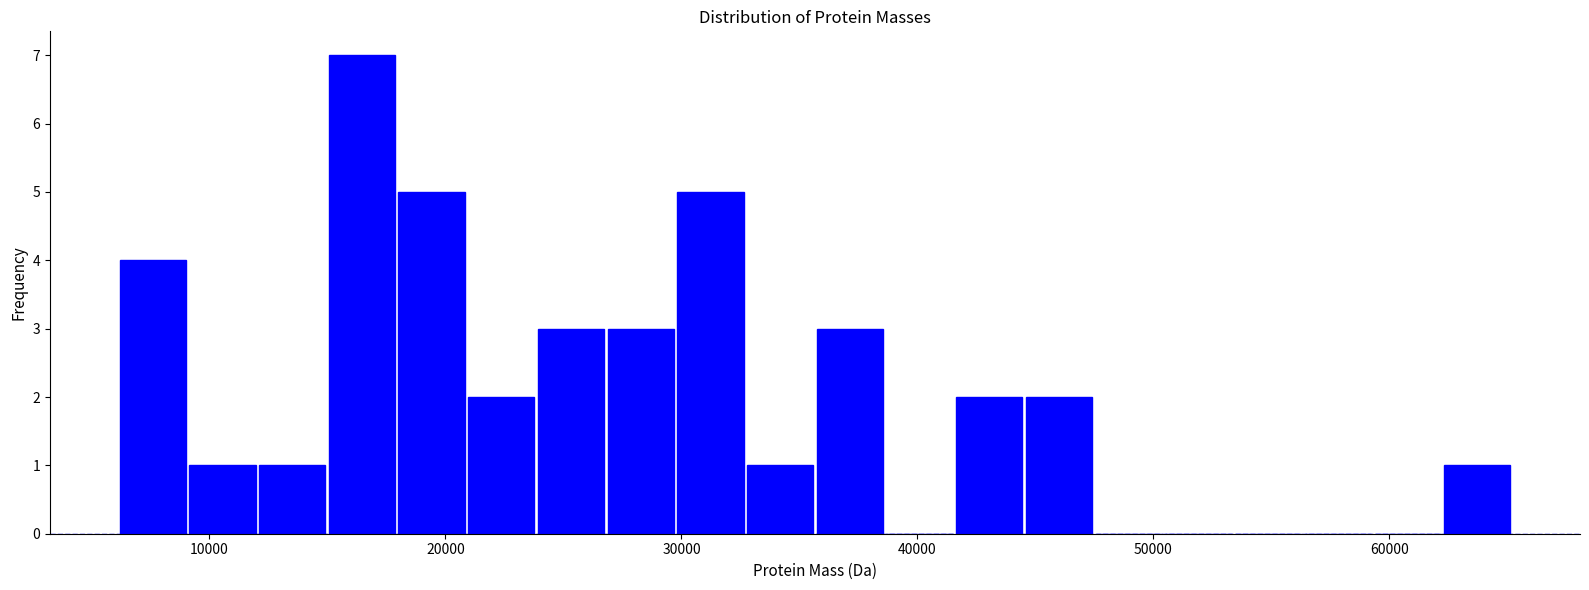

Around what value on the x-axis is the tallest bar? Give the approximate position of its centre, as read against the axis.

16000